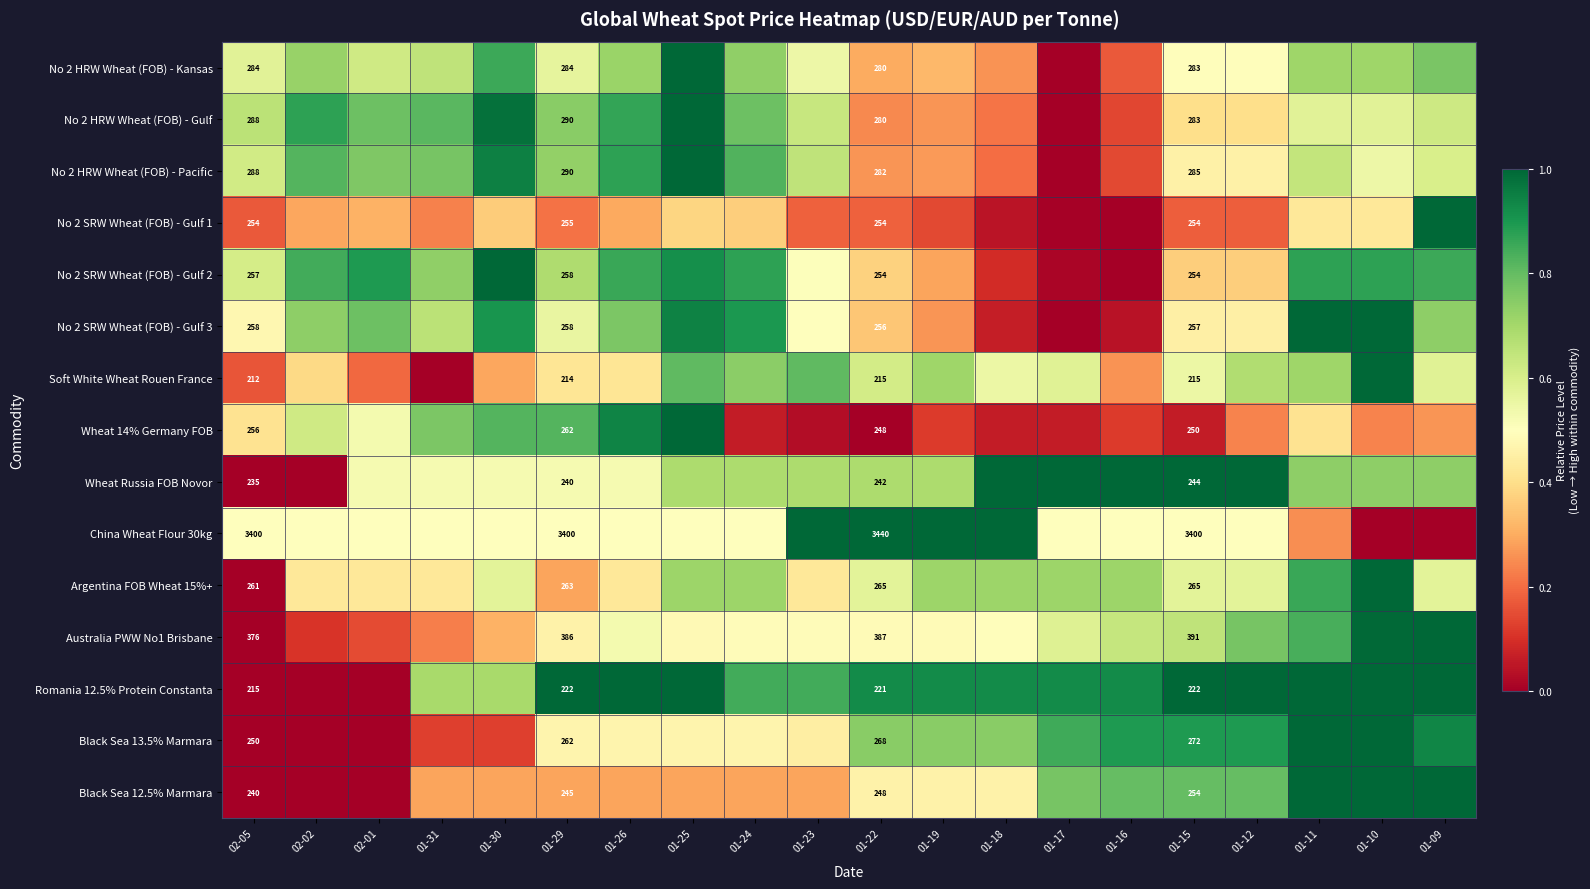

Which has a higher value, 01-26 or 01-23?

01-26